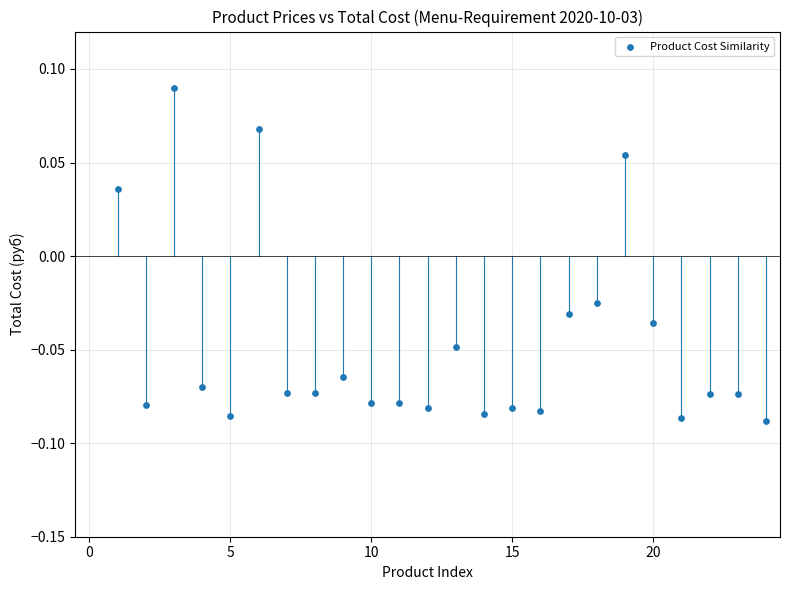

What is the range of X values (max minus min)?

23.0